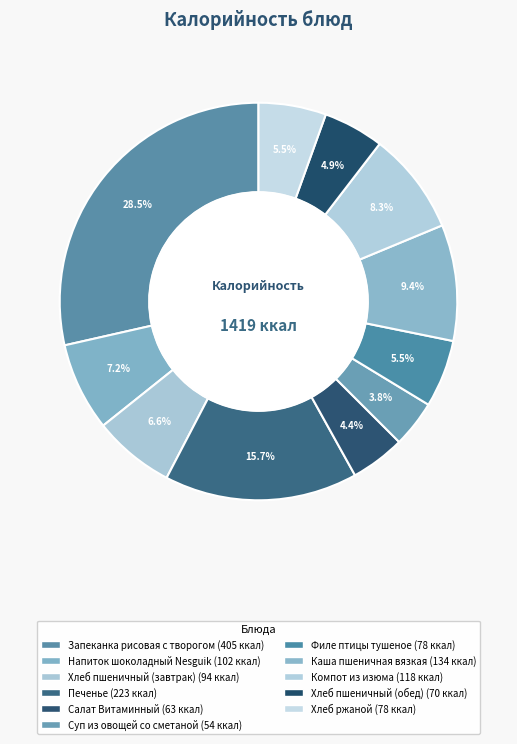

The Салат Витаминный slice represents 4% of the pie. True or false?

True